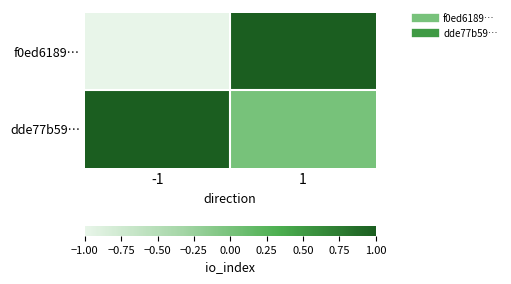

Between -1 and 1, which series saw the biggest shift?

f0ed6189…